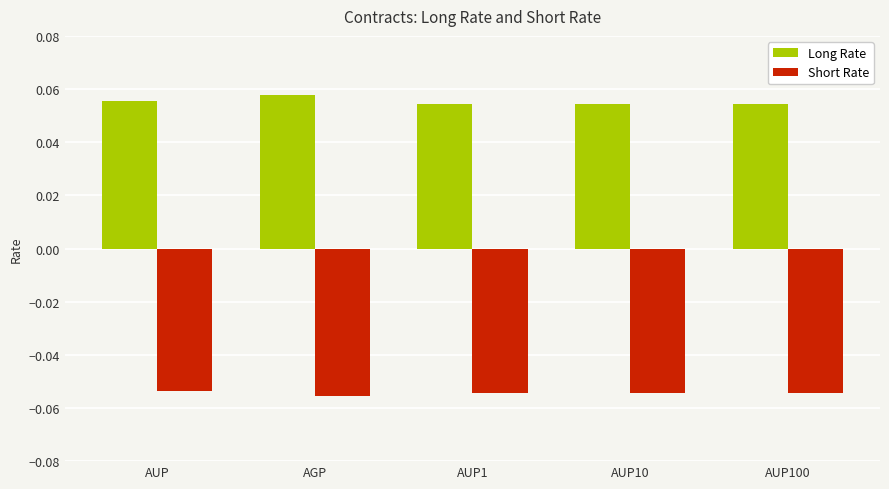

At how many categories does at least one series exceed 0?

5